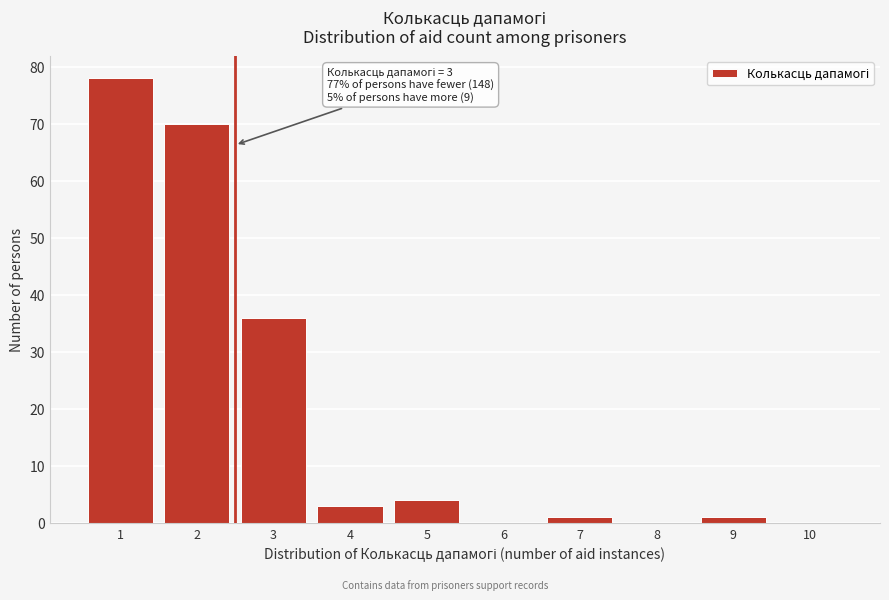

Reading left to right, what are all the values shown in this chart?

1=78	2=70	3=36	4=3	5=4	6=0	7=1	8=0	9=1	10=0